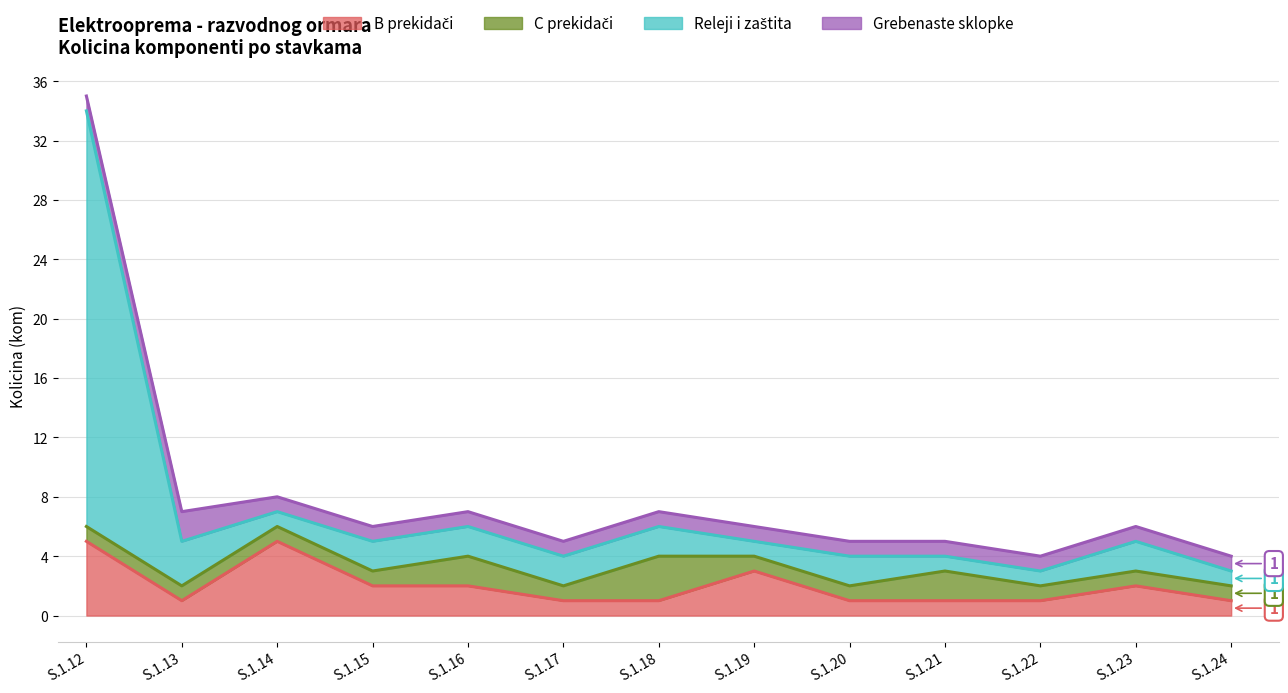

At which category does the chart reach its minimum across all series?

S.1.13